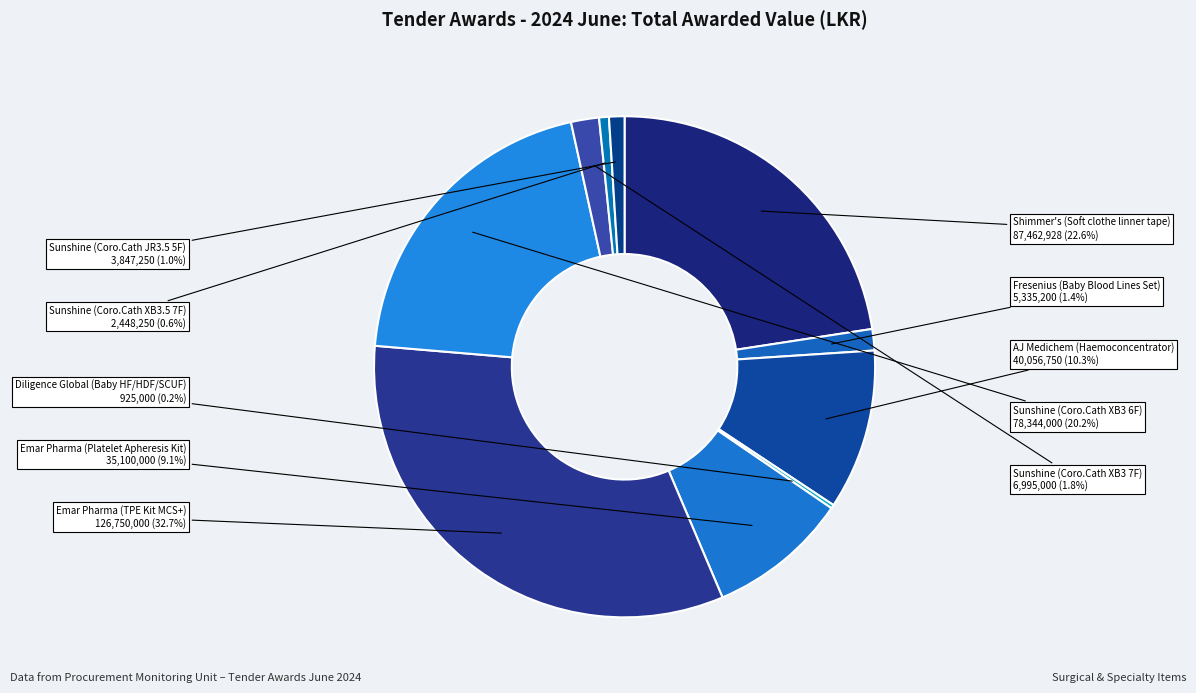

Between Sunshine (Coro.Cath XB3 7F) and Sunshine (Coro.Cath XB3 6F), which is larger?

Sunshine (Coro.Cath XB3 6F)